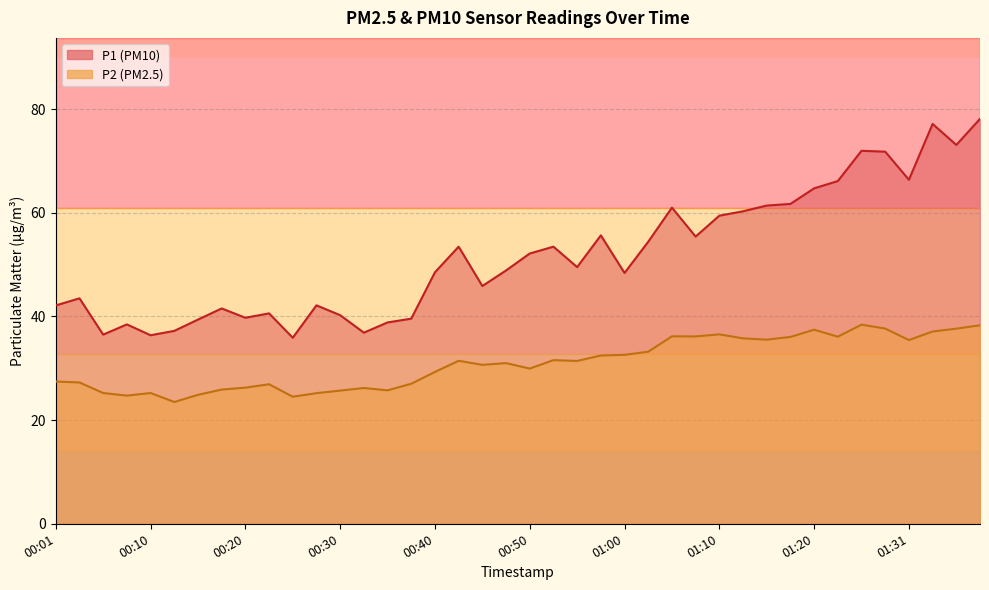

True or false: P2 and P1 cross at least once.

False